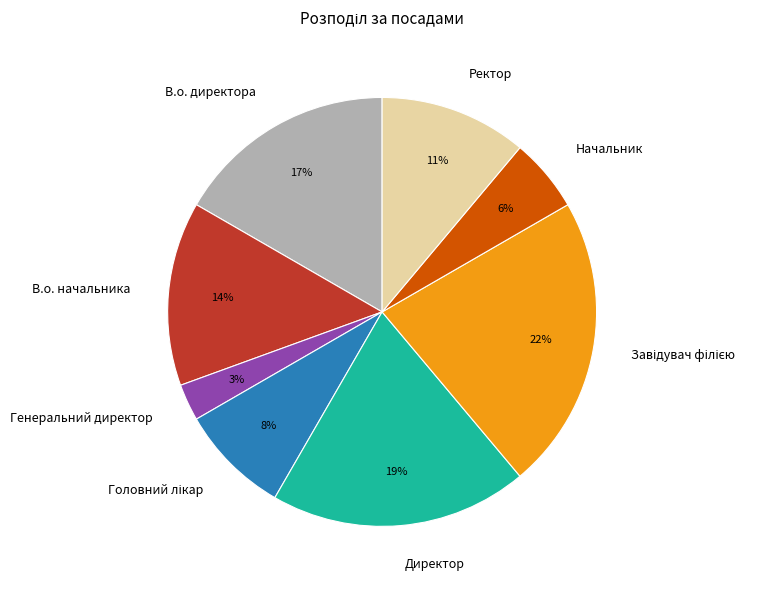

True or false: В.о. начальника accounts for 14% of the total.

True